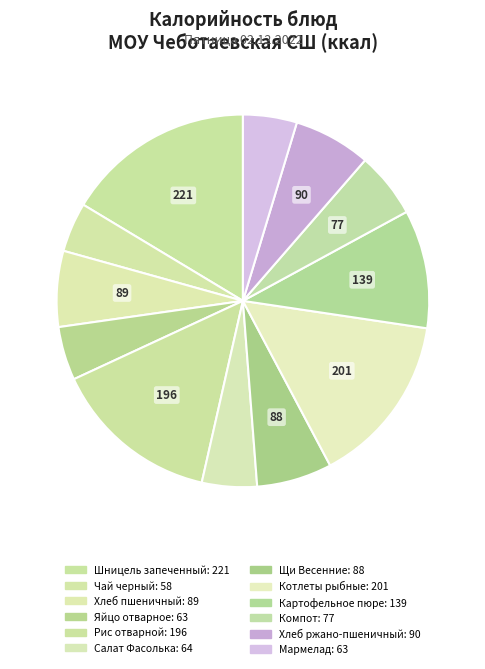

How many slices are in this pie chart?

12